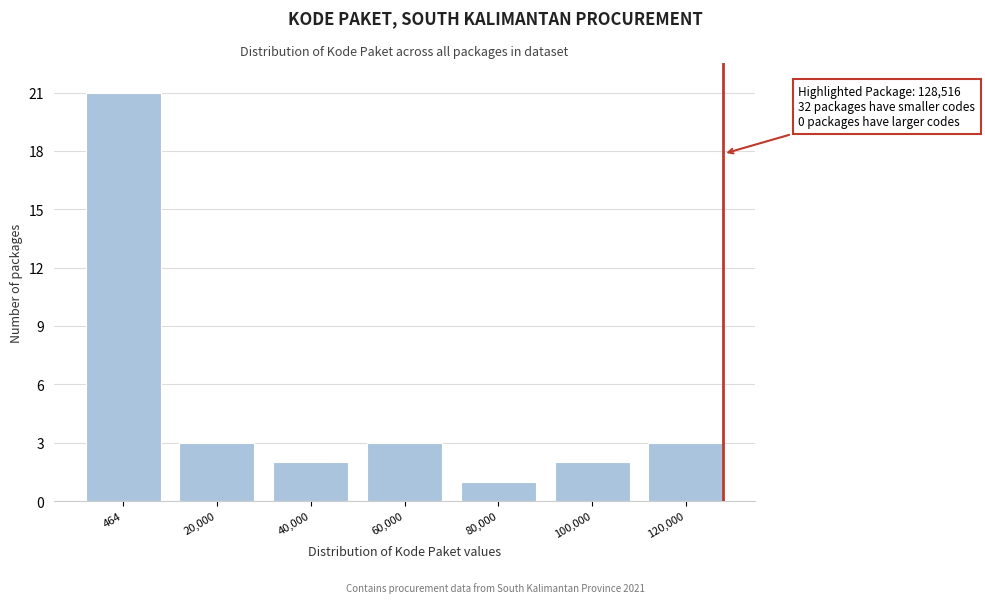

Reading left to right, what are all the values shown in this chart?

464=21	20,000=3	40,000=2	60,000=3	80,000=1	100,000=2	120,000=3